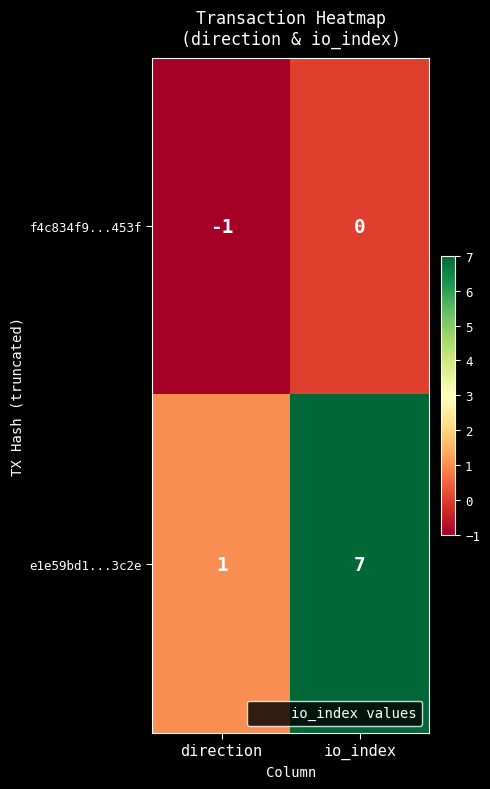

Where is e1e59bd1...3c2e nearest to the value 4?

direction